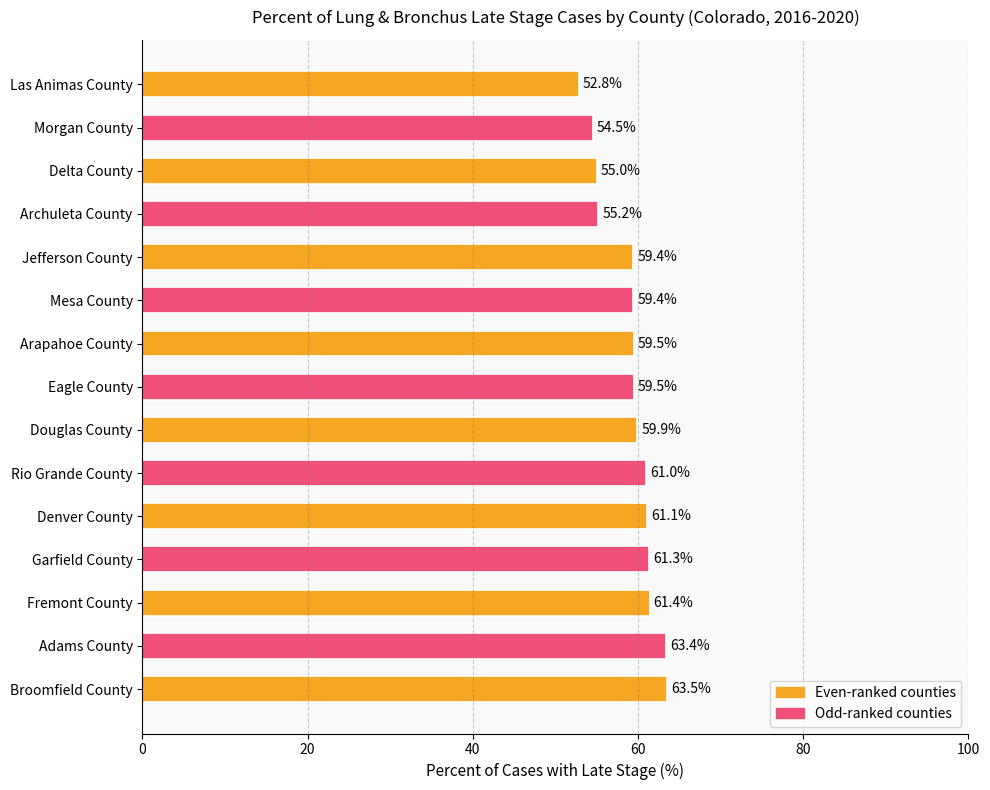

How many bars are there in total?

15